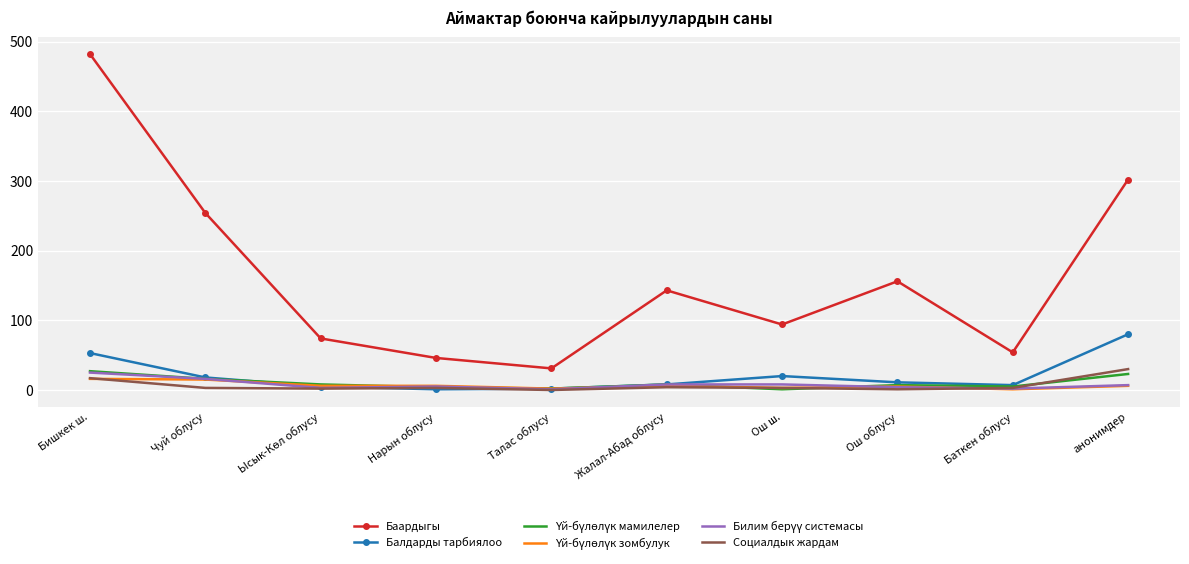

Is it true that Баардыгы equals 13 at Талас облусу?

False